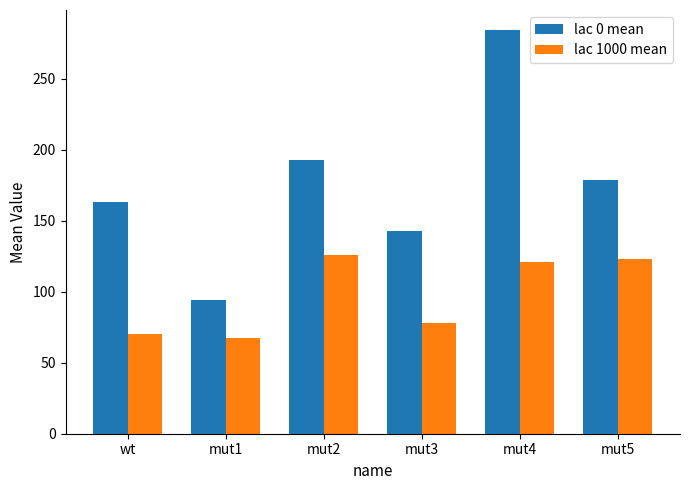

Count the number of categories in the chart.

6